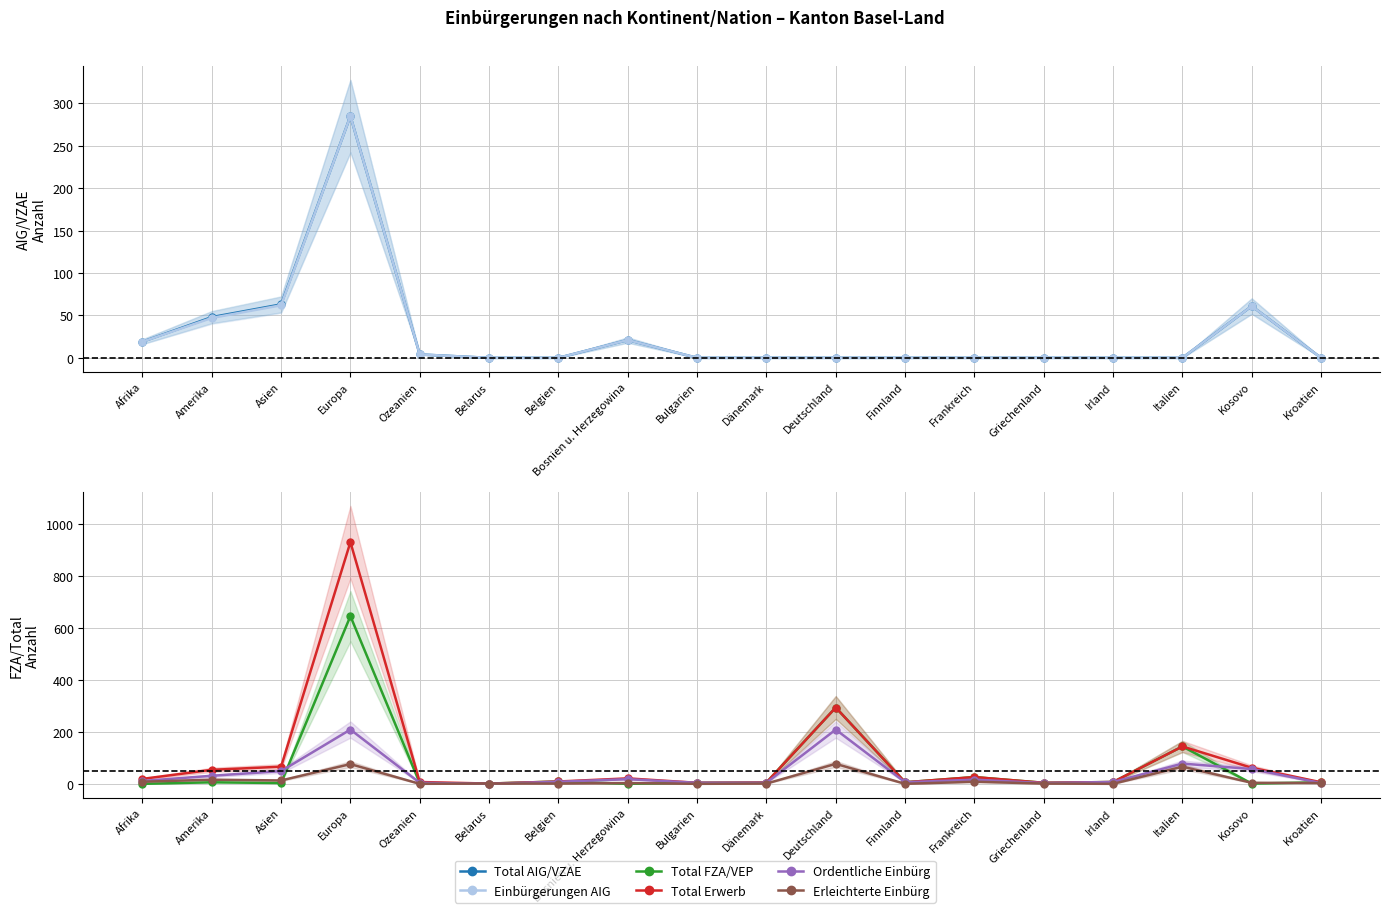

How many values in the Total Erwerb series are below 19?

9